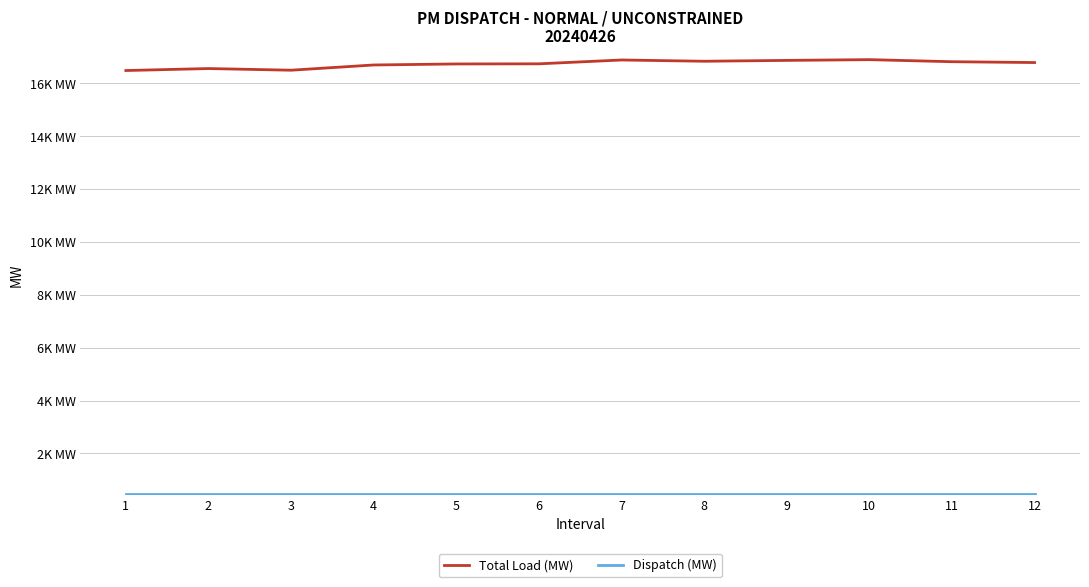

What value does the Total Load (MW) series have at 2?

16565.1